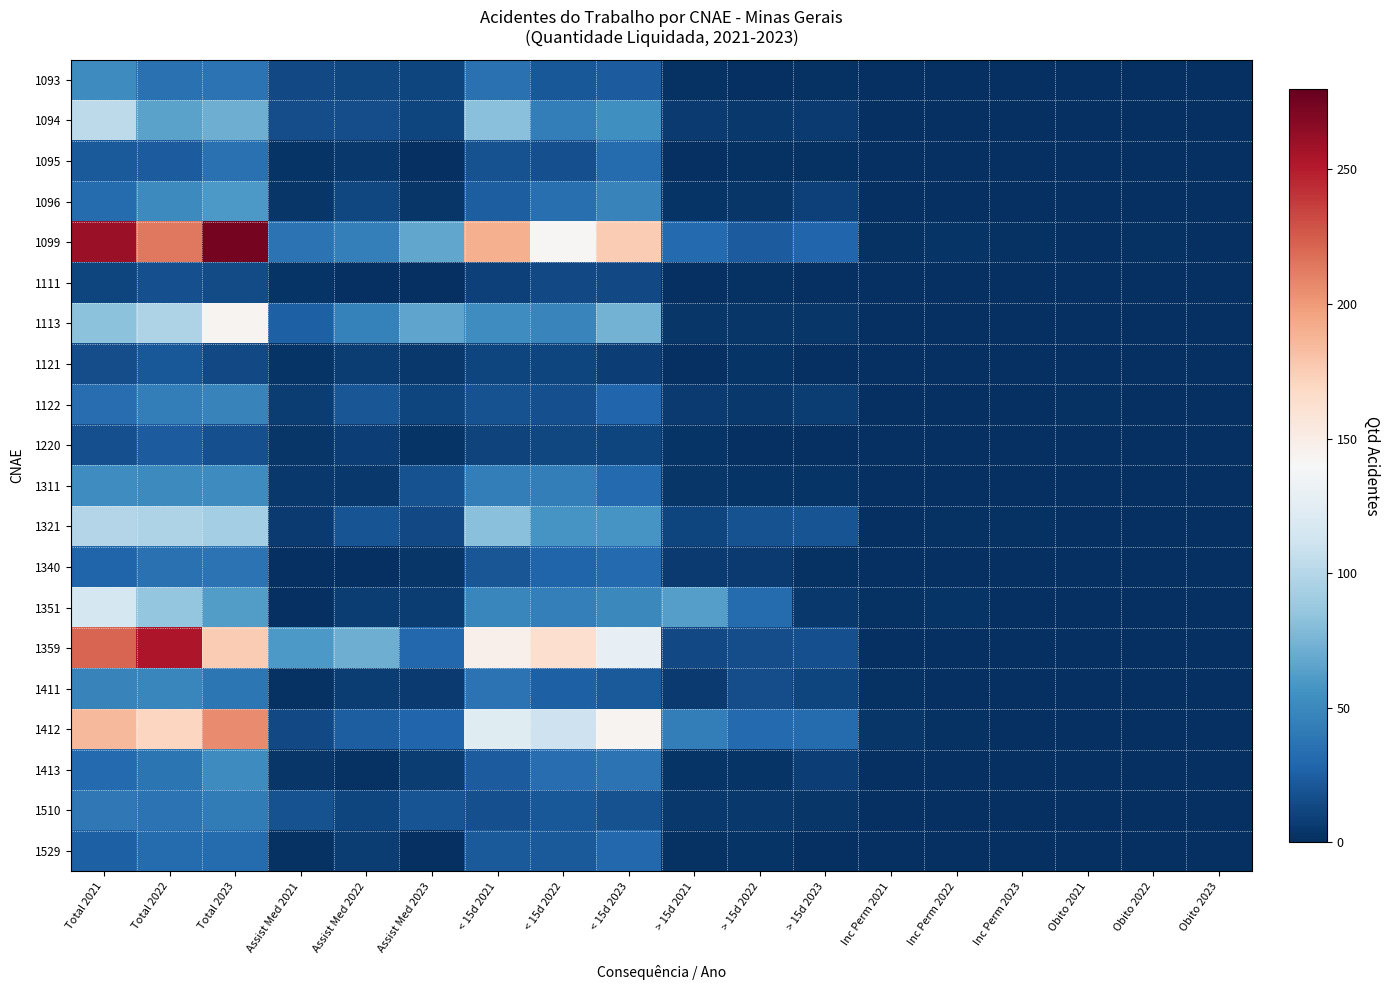

At which category does the chart reach its peak across all series?

Total 2023